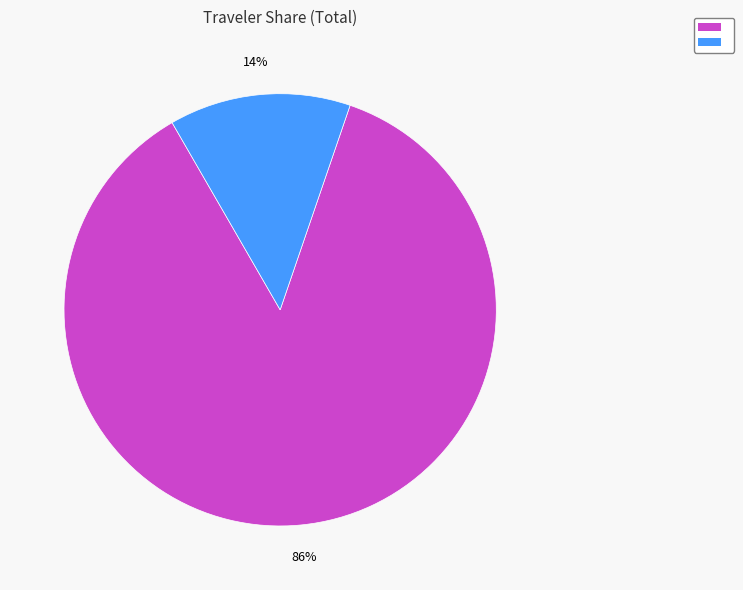

Does any single category account for the majority?

Yes